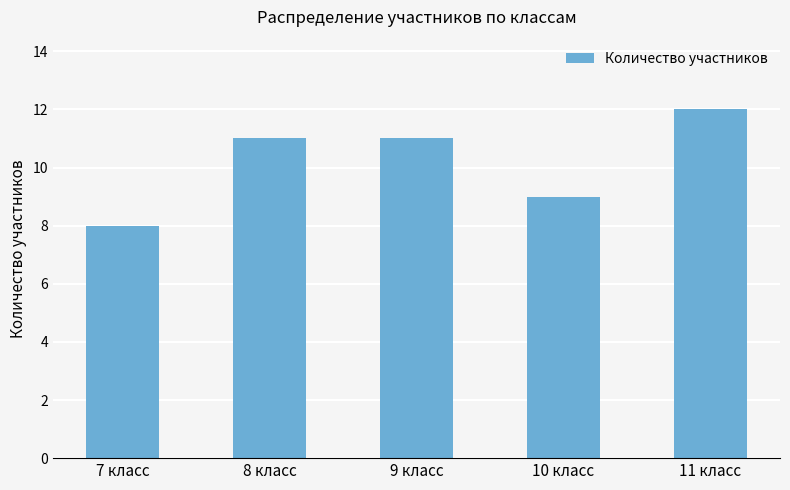

What is the greatest value displayed?

12